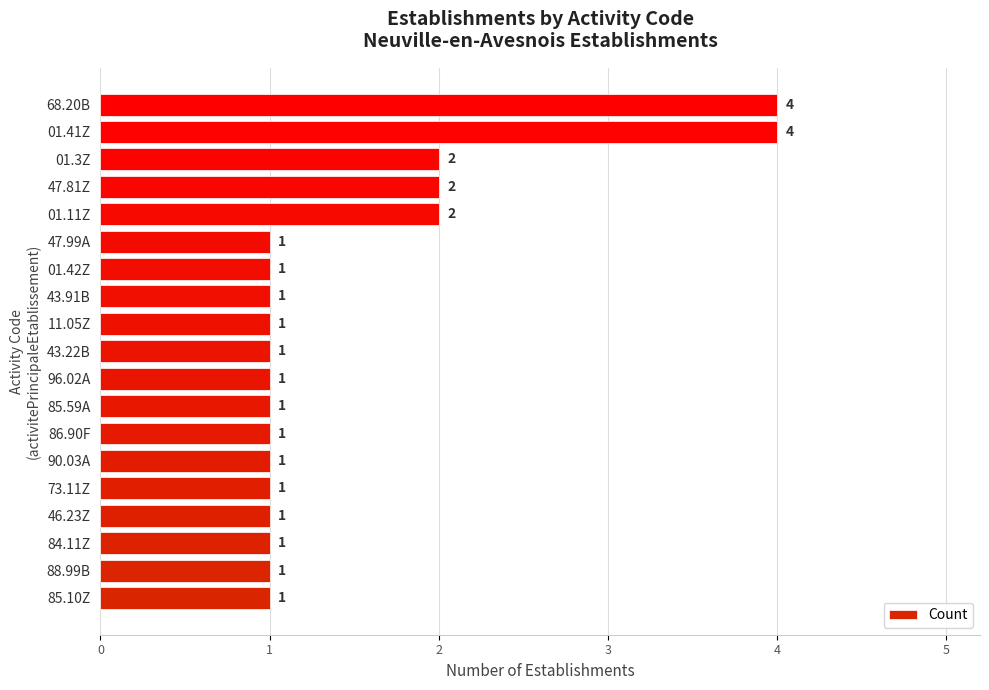

What is the smallest value displayed?

1